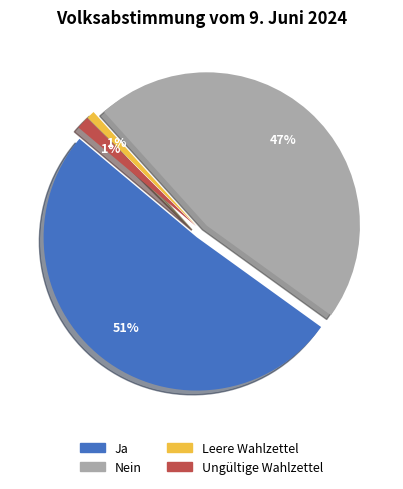

Which category accounts for the majority?

Ja